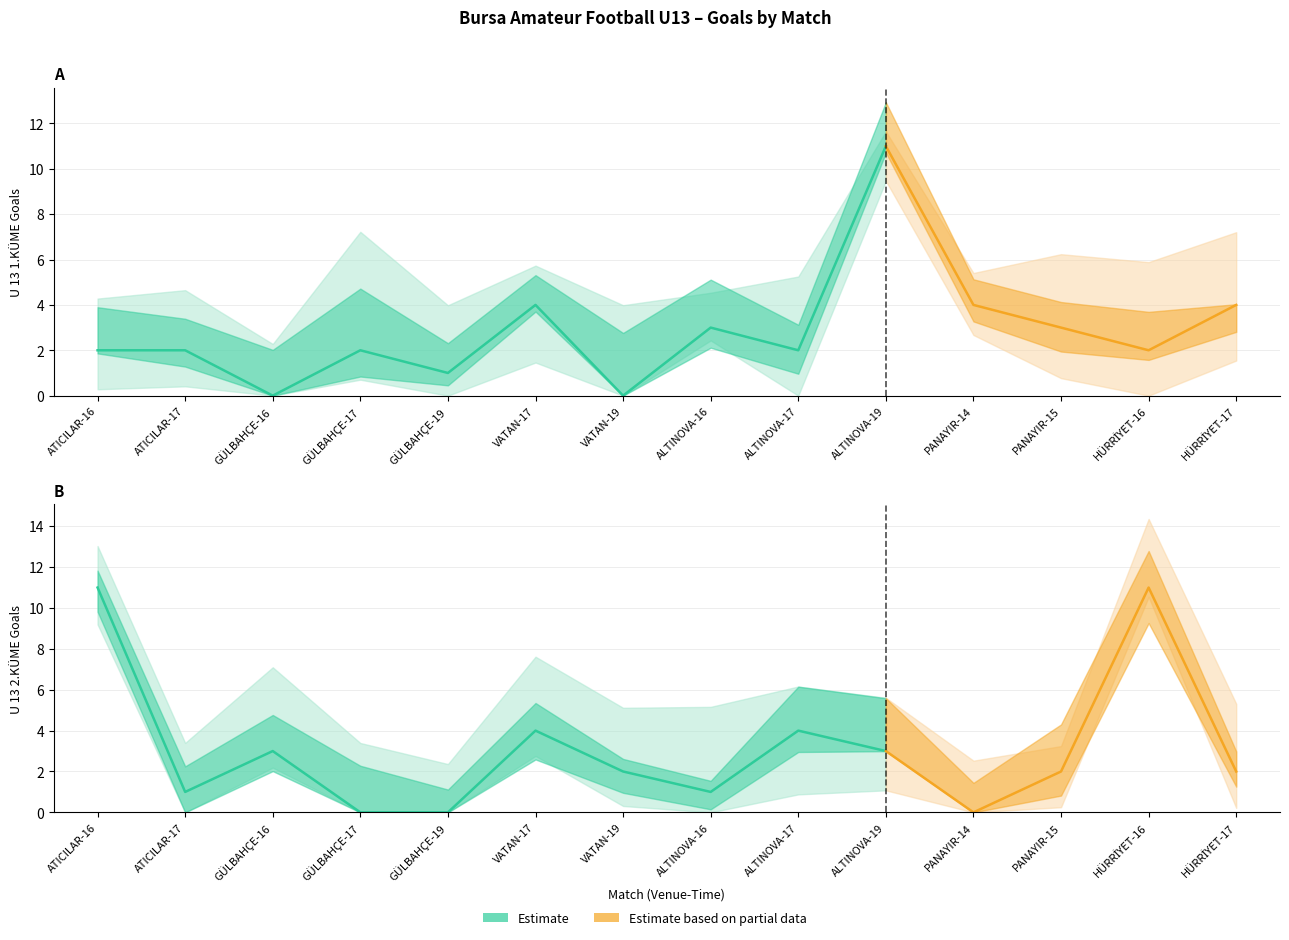

What position from the right is ALTINOVA-16?

7